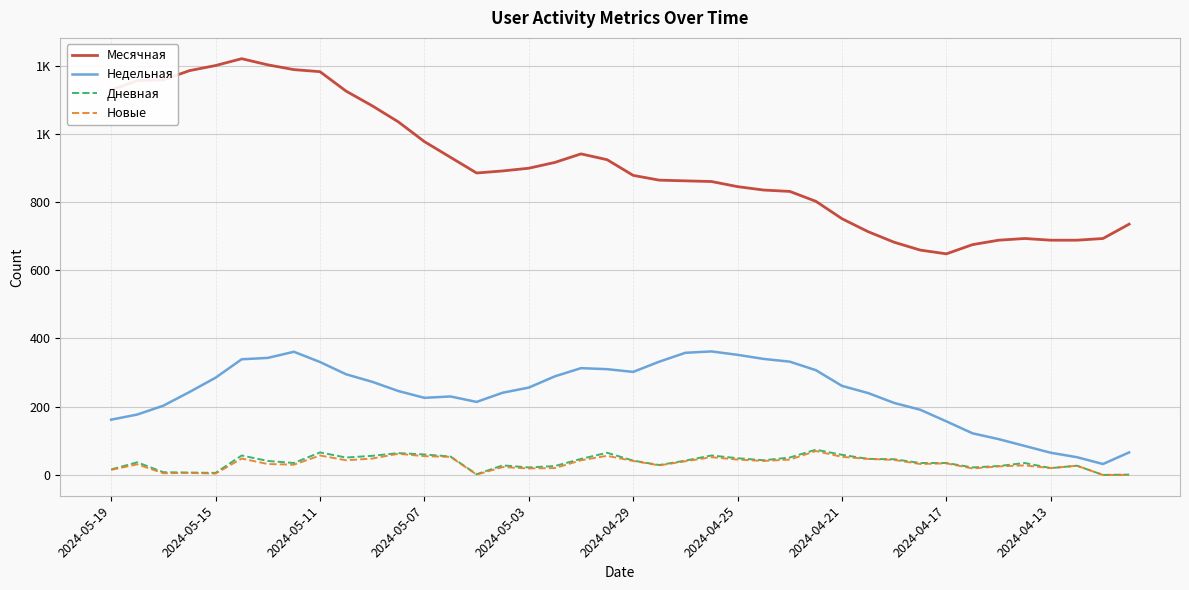

What are all the series names shown in the legend?

Месячная, Недельная, Дневная, Новые